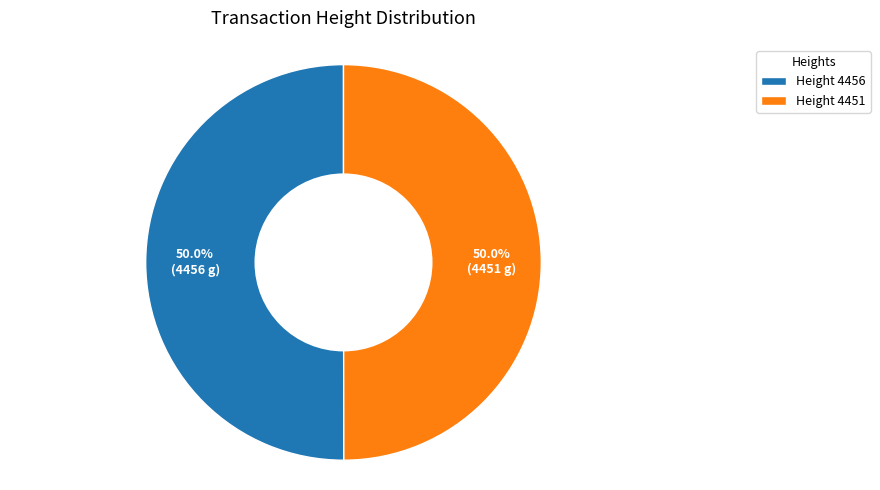

How many segments does this pie chart have?

2